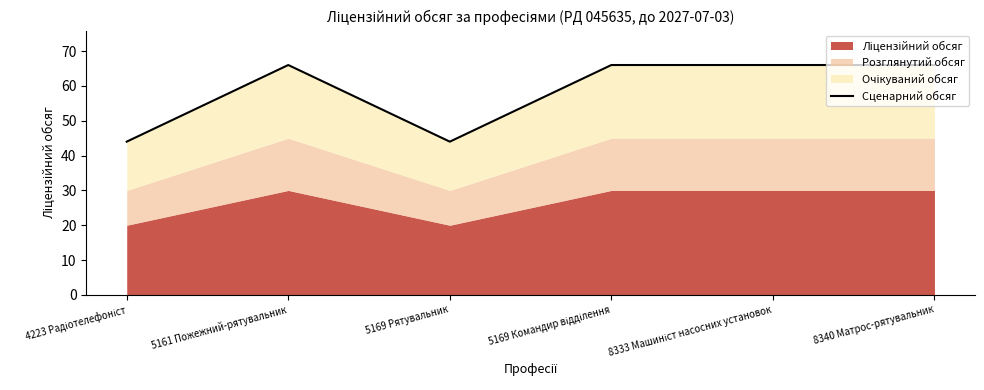

Count the number of categories in the chart.

6